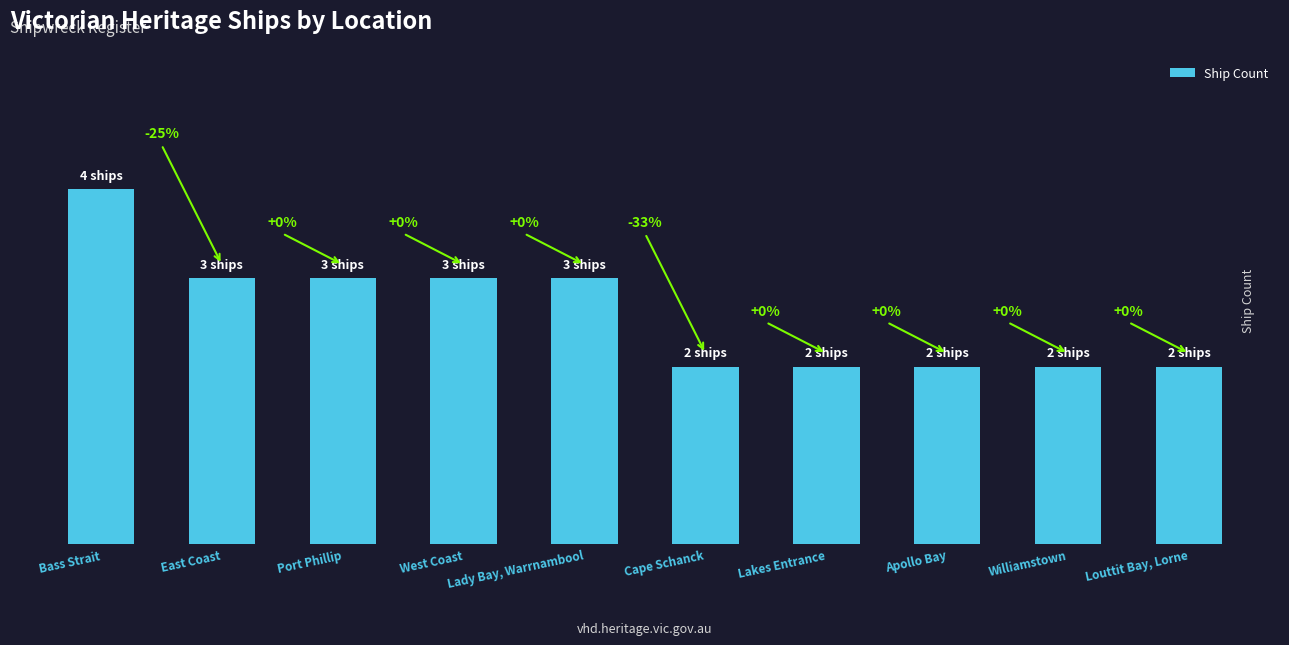

Between Lady Bay, Warrnambool and Apollo Bay, which is larger?

Lady Bay, Warrnambool